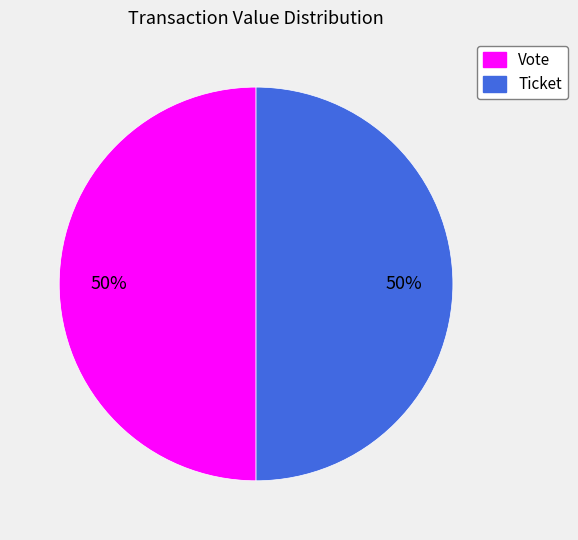

Combined, do Ticket and Vote account for over 50%?

Yes